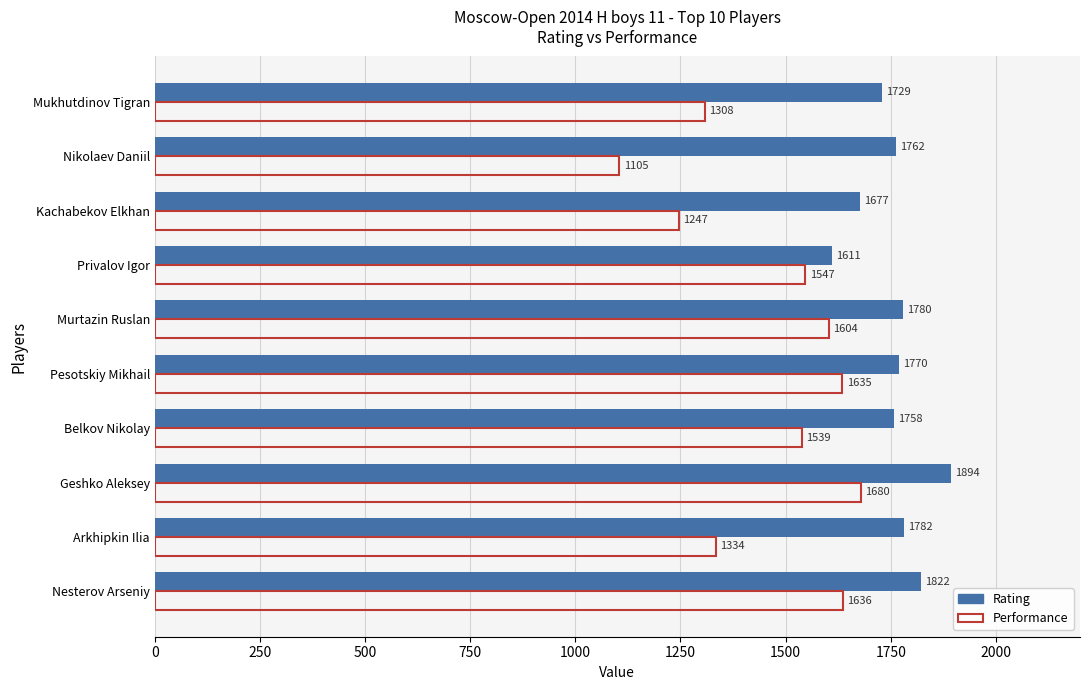

What is the maximum value for Rating?

1894